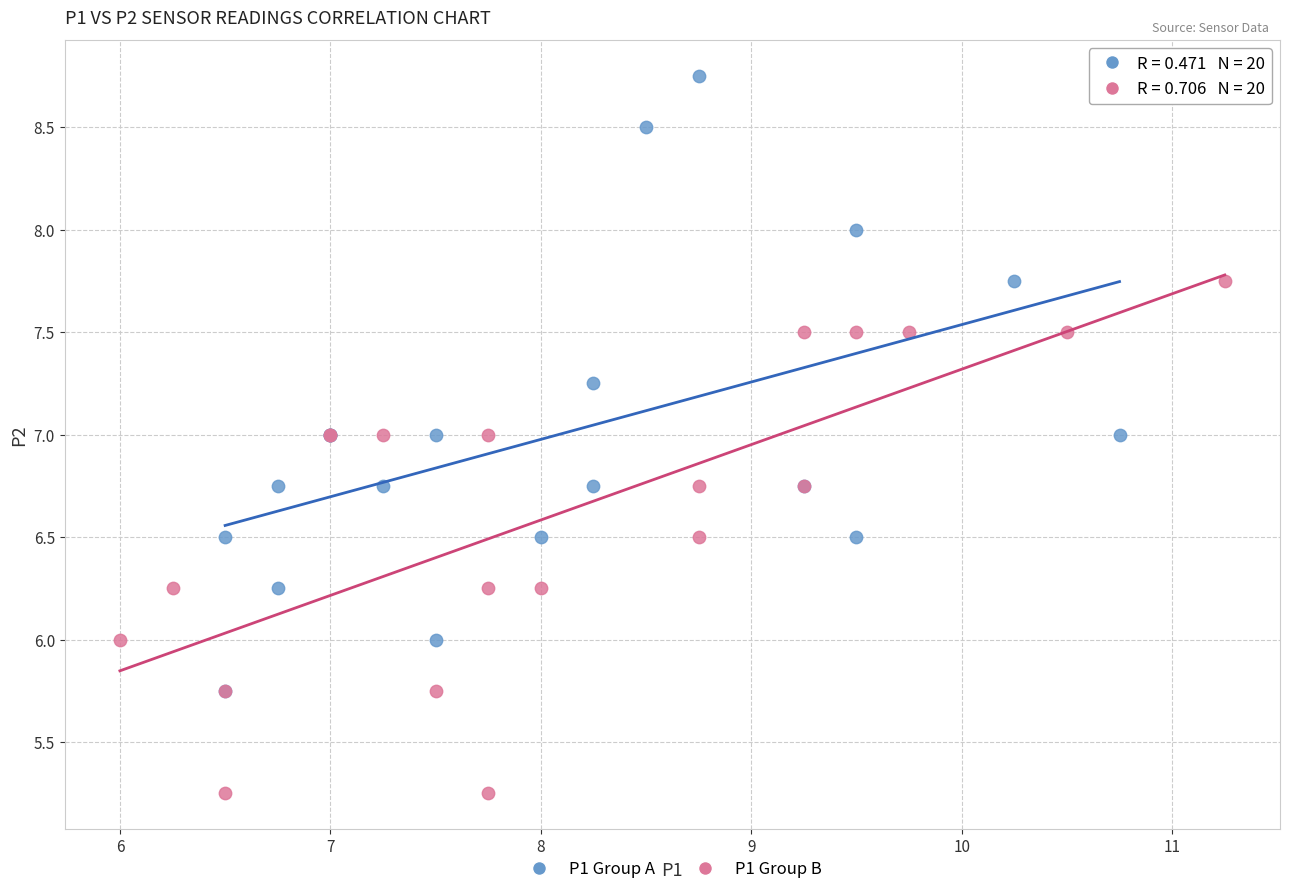

Which series has the widest spread of Y values?

P1 Group A